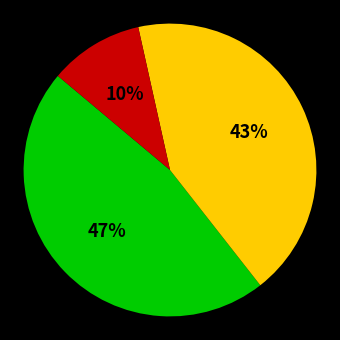

To the nearest percent, what is the average slice percentage?

33%